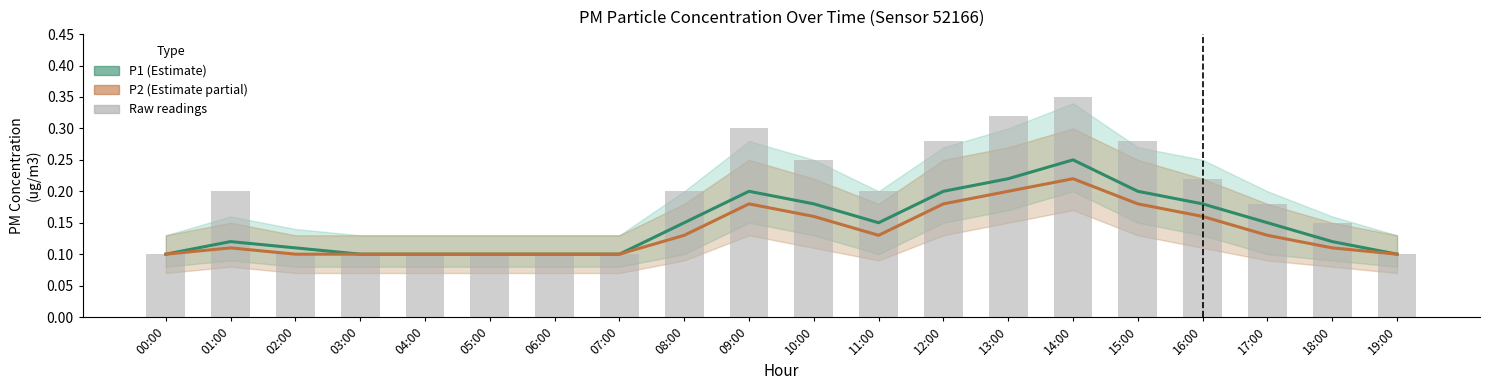

At which category does the chart reach its peak across all series?

14:00